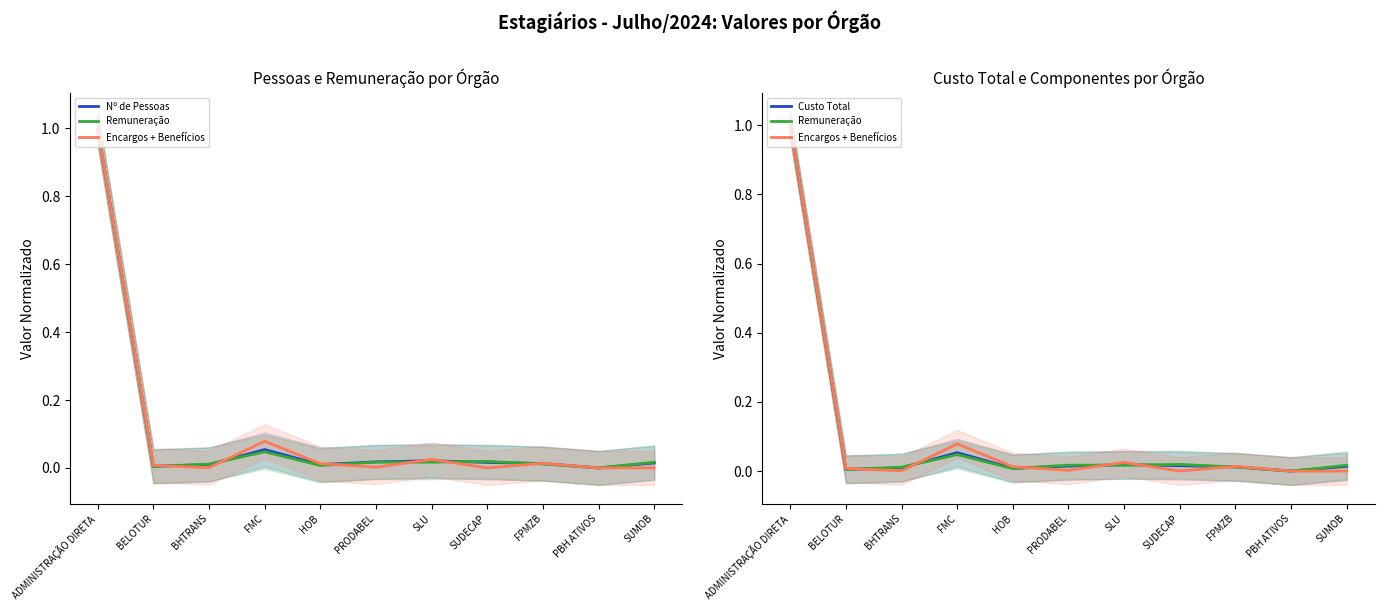

Which series changed the most between BELOTUR and HOB?

Encargos + Benefícios